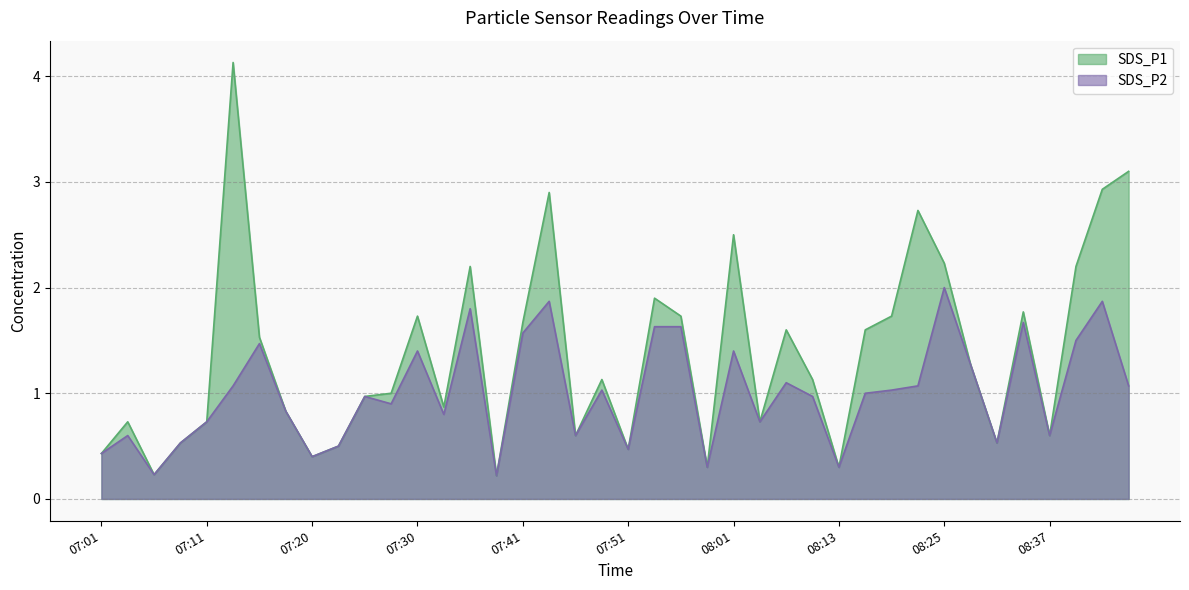

What is the difference between the SDS_P2 values at 07:38 and 07:48?

0.8